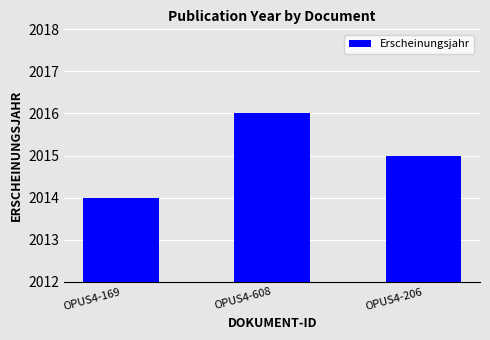

At which label is the value closest to 2015?

OPUS4-206